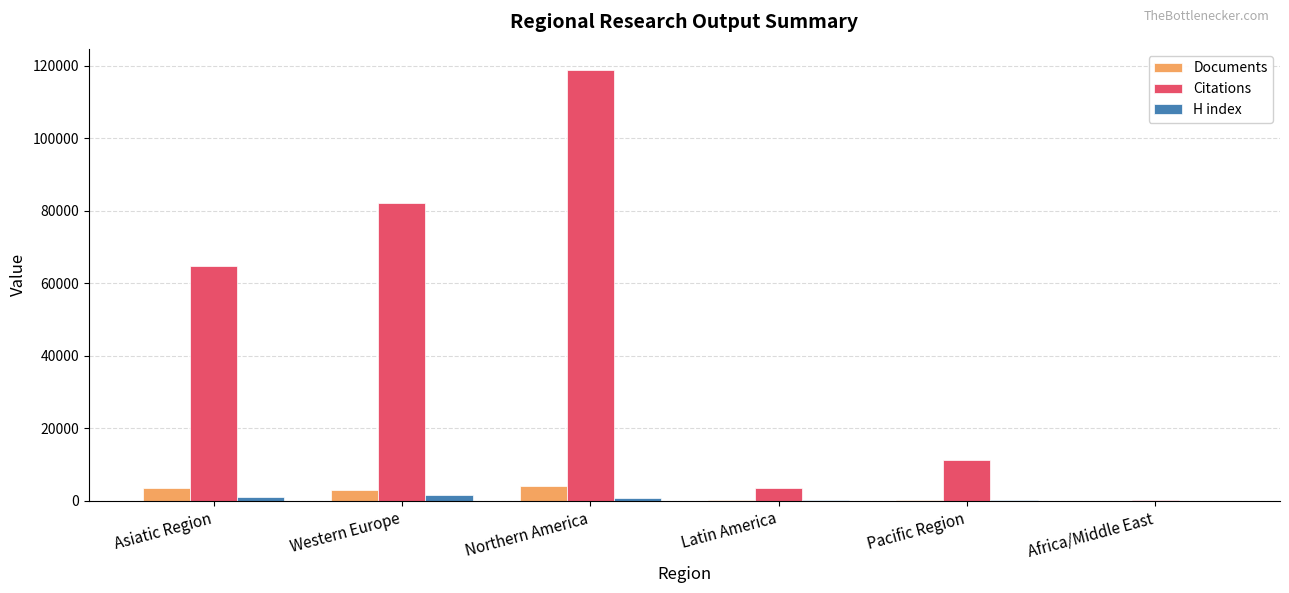

What is the average value of the Documents series?

1863